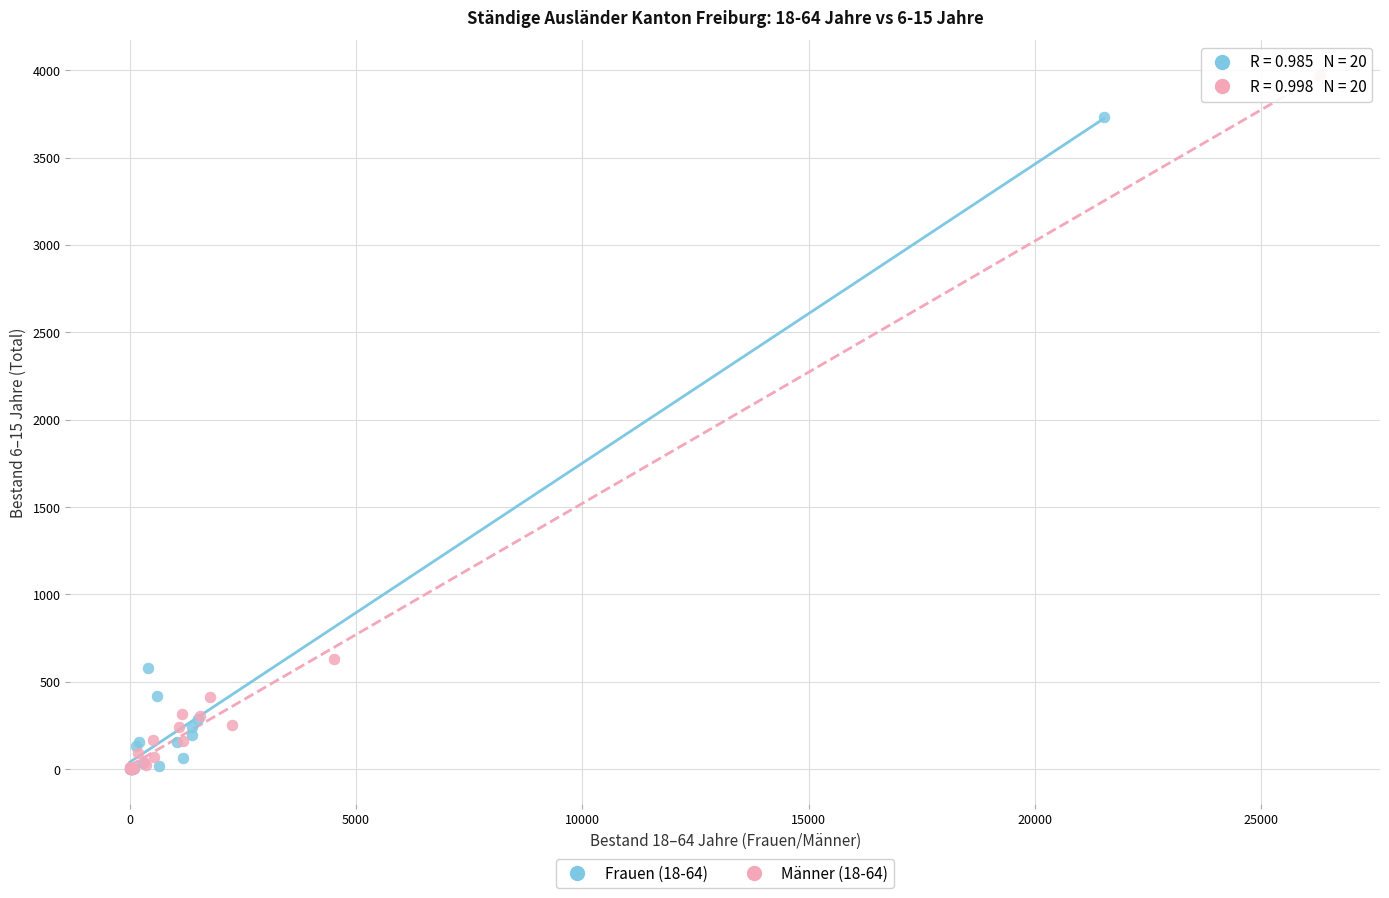

Which series contains the highest Y value?

Männer (18-64)